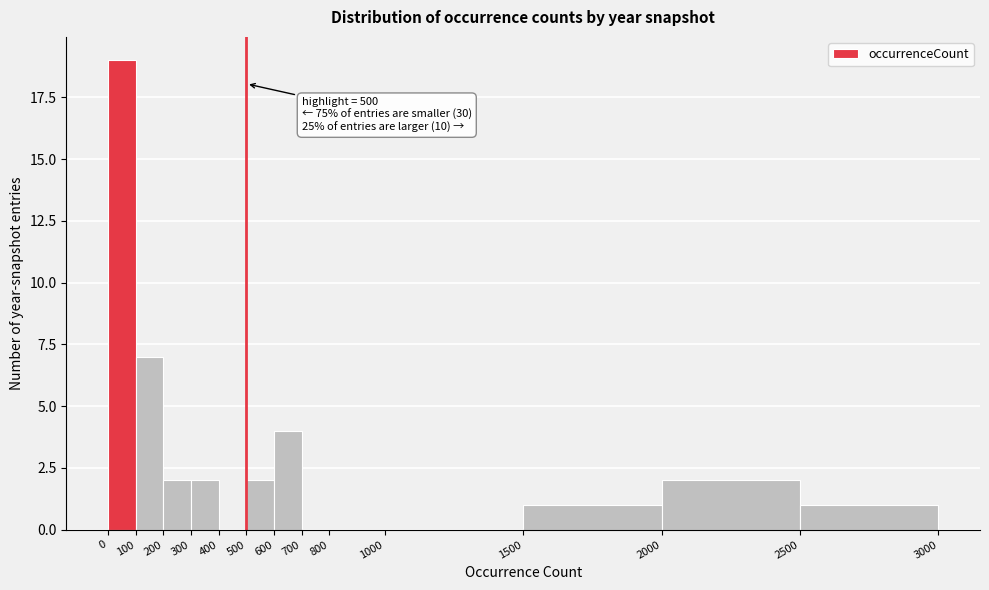

Which range on the x-axis has the tallest bar?

0 to 100